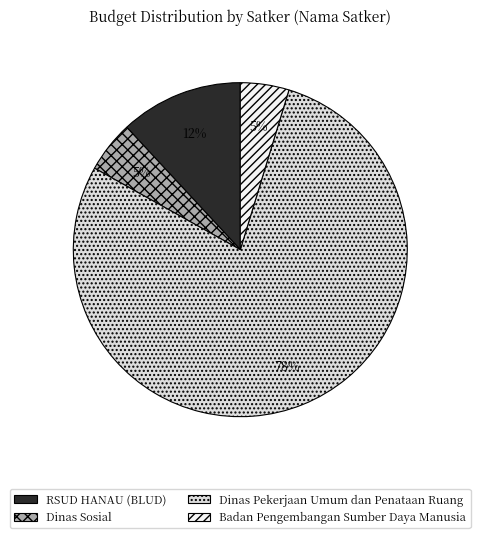

How many slices are in this pie chart?

4